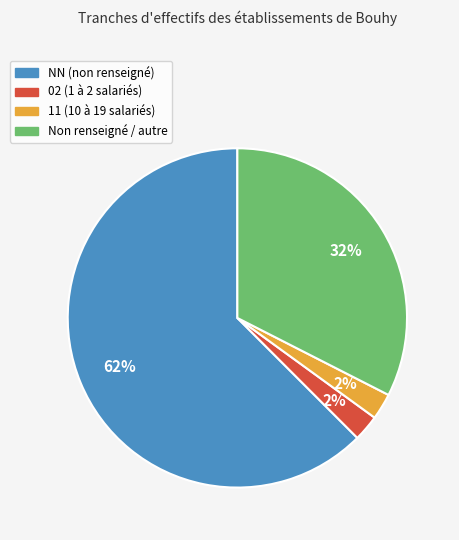

Does any single category account for the majority?

Yes